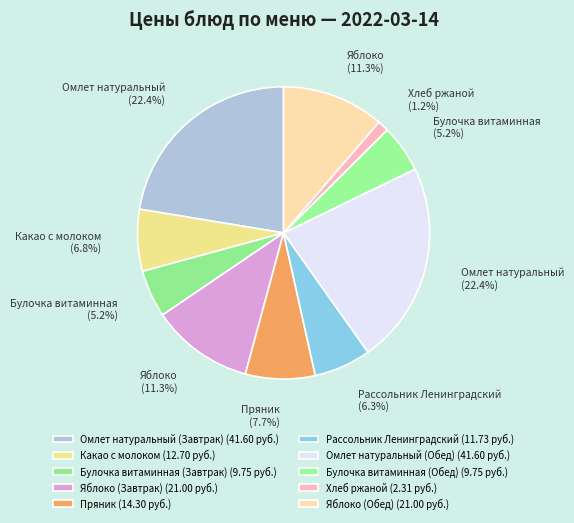

What percentage is the Омлет натуральный (Завтрак) slice, to the nearest percent?

22%